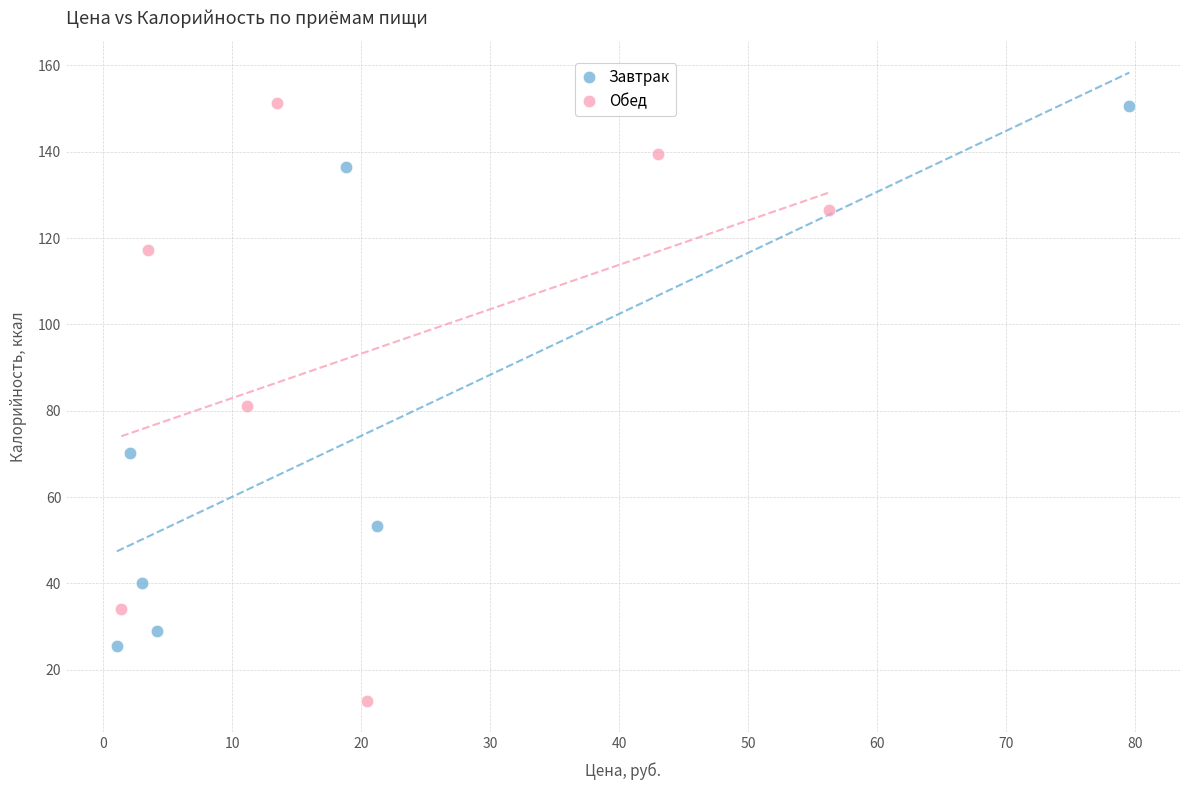

Which series contains the lowest Y value?

Обед